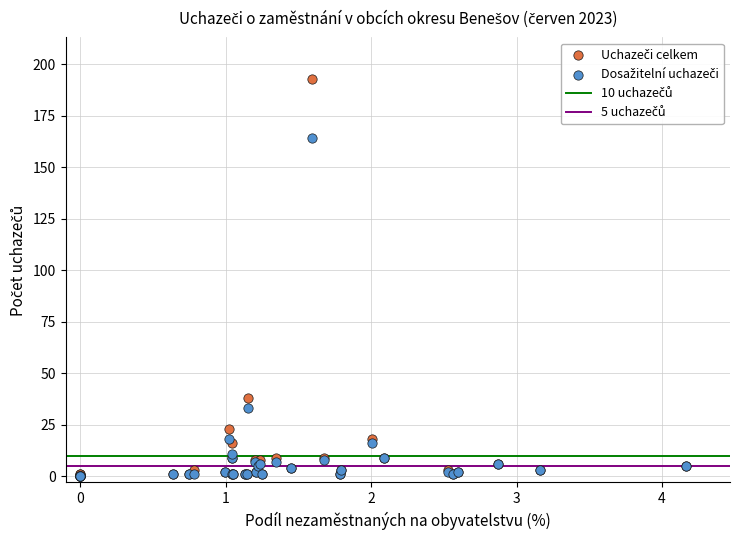

Across all series, what Y value is closest to 96?

38